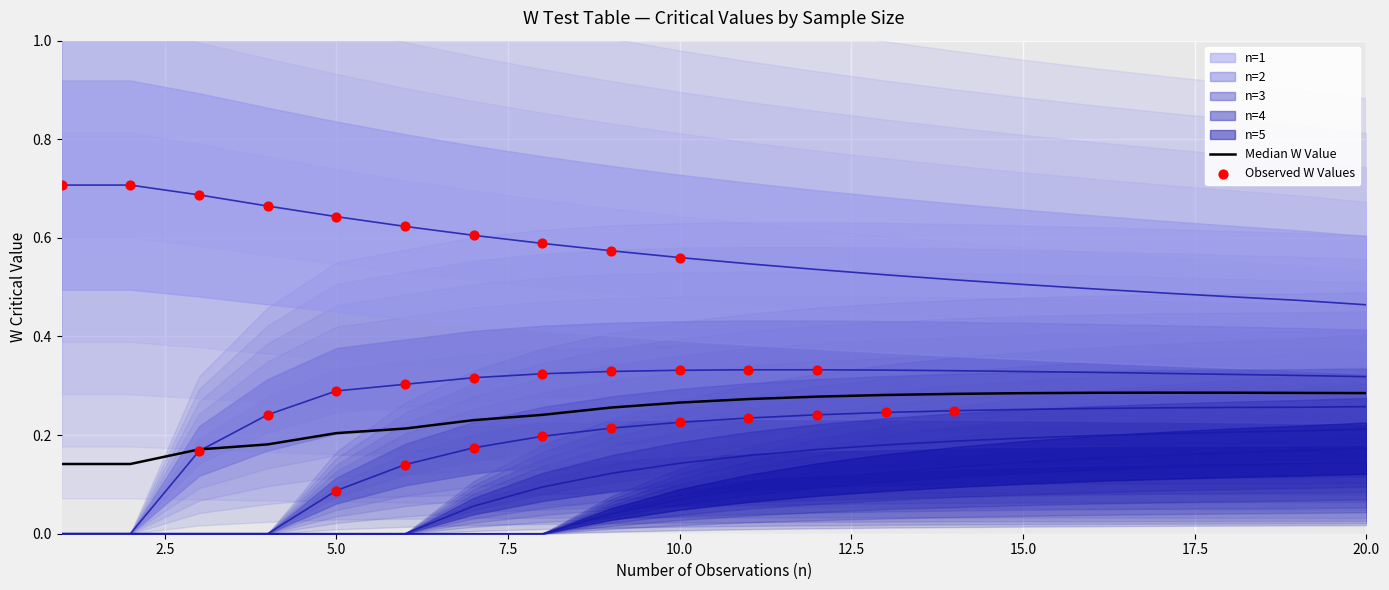

Which has a higher value, 15.0 or 17.5?

17.5